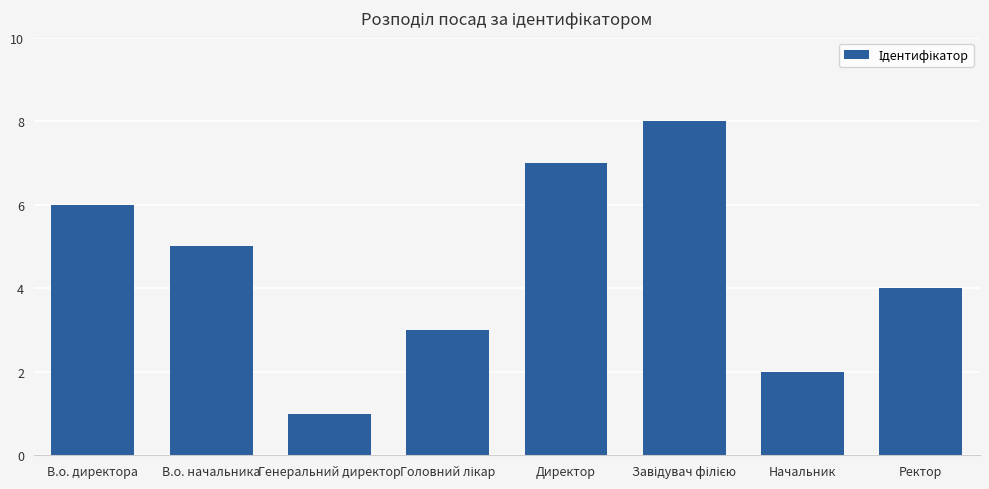

Where is the data nearest to the value 4?

Ректор